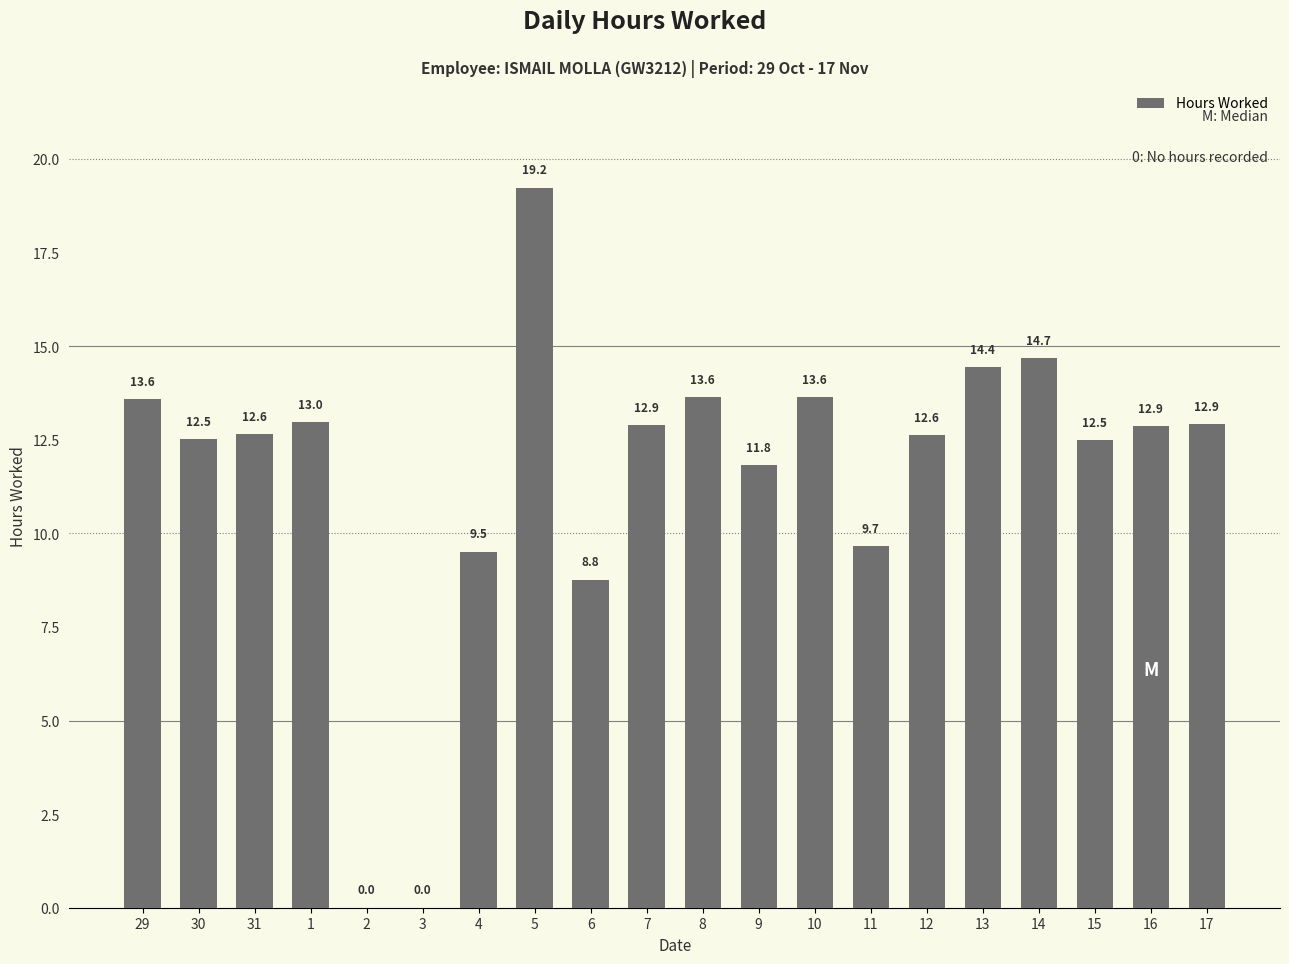

What is the ratio of the value at 14 to the value at 31?

1.2